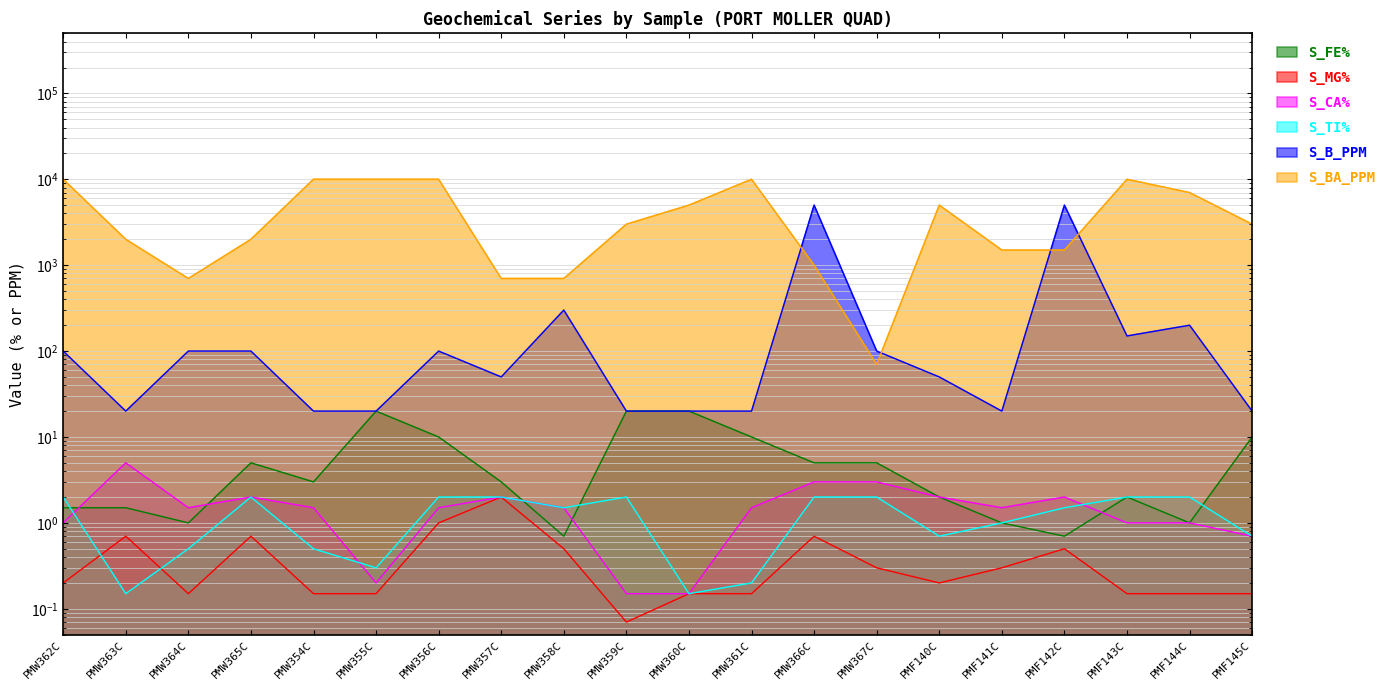

Reading right to left, what are all the values shown in this chart?

S_FE%: PMF145C=10.0	PMF144C=1.0	PMF143C=2.0	PMF142C=0.7	PMF141C=1.0	PMF140C=2.0	PMW367C=5.0	PMW366C=5.0	PMW361C=10.0	PMW360C=20.0	PMW359C=20.0	PMW358C=0.7	PMW357C=3.0	PMW356C=10.0	PMW355C=20.0	PMW354C=3.0	PMW365C=5.0	PMW364C=1.0	PMW363C=1.5	PMW362C=1.5
S_MG%: PMF145C=0.1	PMF144C=0.1	PMF143C=0.1	PMF142C=0.5	PMF141C=0.3	PMF140C=0.2	PMW367C=0.3	PMW366C=0.7	PMW361C=0.1	PMW360C=0.1	PMW359C=0.1	PMW358C=0.5	PMW357C=2.0	PMW356C=1.0	PMW355C=0.1	PMW354C=0.1	PMW365C=0.7	PMW364C=0.1	PMW363C=0.7	PMW362C=0.2
S_CA%: PMF145C=0.7	PMF144C=1.0	PMF143C=1.0	PMF142C=2.0	PMF141C=1.5	PMF140C=2.0	PMW367C=3.0	PMW366C=3.0	PMW361C=1.5	PMW360C=0.1	PMW359C=0.1	PMW358C=1.5	PMW357C=2.0	PMW356C=1.5	PMW355C=0.2	PMW354C=1.5	PMW365C=2.0	PMW364C=1.5	PMW363C=5.0	PMW362C=1.0
S_TI%: PMF145C=0.7	PMF144C=2.0	PMF143C=2.0	PMF142C=1.5	PMF141C=1.0	PMF140C=0.7	PMW367C=2.0	PMW366C=2.0	PMW361C=0.2	PMW360C=0.1	PMW359C=2.0	PMW358C=1.5	PMW357C=2.0	PMW356C=2.0	PMW355C=0.3	PMW354C=0.5	PMW365C=2.0	PMW364C=0.5	PMW363C=0.1	PMW362C=2.0
S_B_PPM: PMF145C=20.0	PMF144C=200.0	PMF143C=150.0	PMF142C=5000.0	PMF141C=20.0	PMF140C=50.0	PMW367C=100.0	PMW366C=5000.0	PMW361C=20.0	PMW360C=20.0	PMW359C=20.0	PMW358C=300.0	PMW357C=50.0	PMW356C=100.0	PMW355C=20.0	PMW354C=20.0	PMW365C=100.0	PMW364C=100.0	PMW363C=20.0	PMW362C=100.0
S_BA_PPM: PMF145C=3000.0	PMF144C=7000.0	PMF143C=10000.0	PMF142C=1500.0	PMF141C=1500.0	PMF140C=5000.0	PMW367C=70.0	PMW366C=1000.0	PMW361C=10000.0	PMW360C=5000.0	PMW359C=3000.0	PMW358C=700.0	PMW357C=700.0	PMW356C=10000.0	PMW355C=10000.0	PMW354C=10000.0	PMW365C=2000.0	PMW364C=700.0	PMW363C=2000.0	PMW362C=10000.0